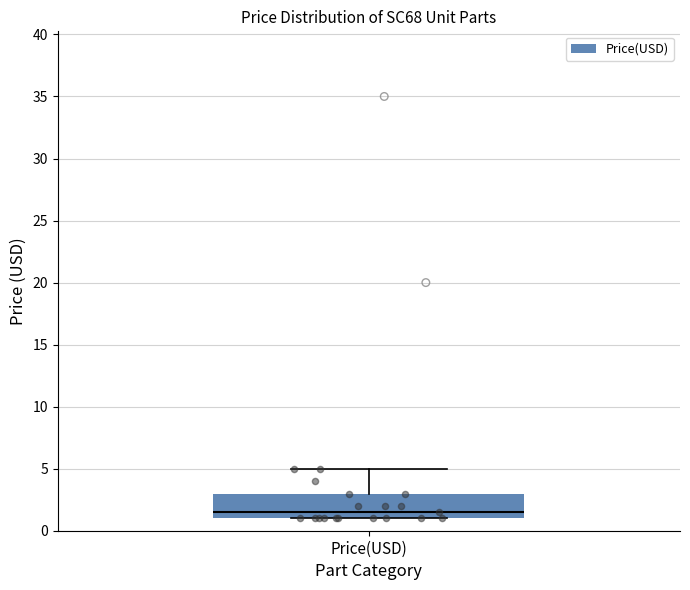

Where does the median line of the box for Price(USD) sit on the y-axis? The values are not printed on the chart, so give them approximately, as read against the axis.

1.5